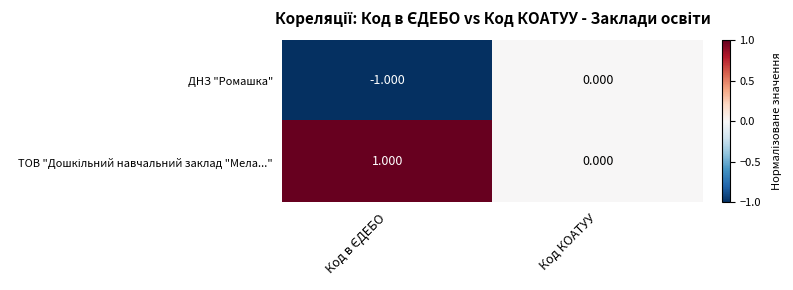

At which label is ДНЗ "Ромашка" closest to 0?

Код КОАТУУ